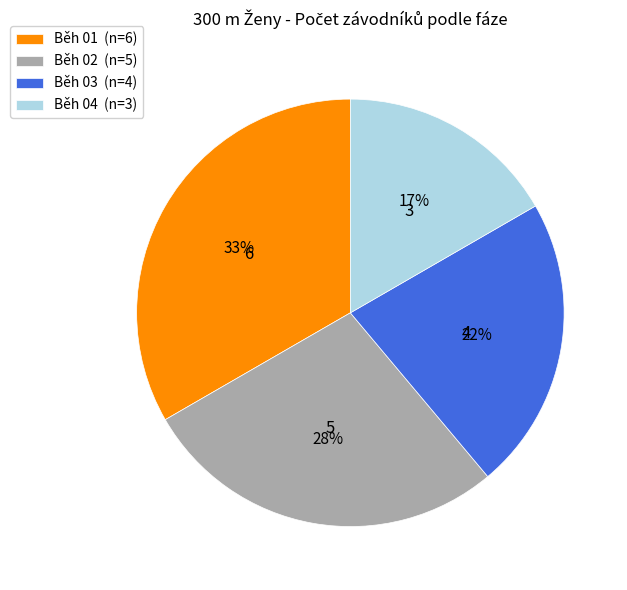

Is Běh 04 the majority of the pie?

No